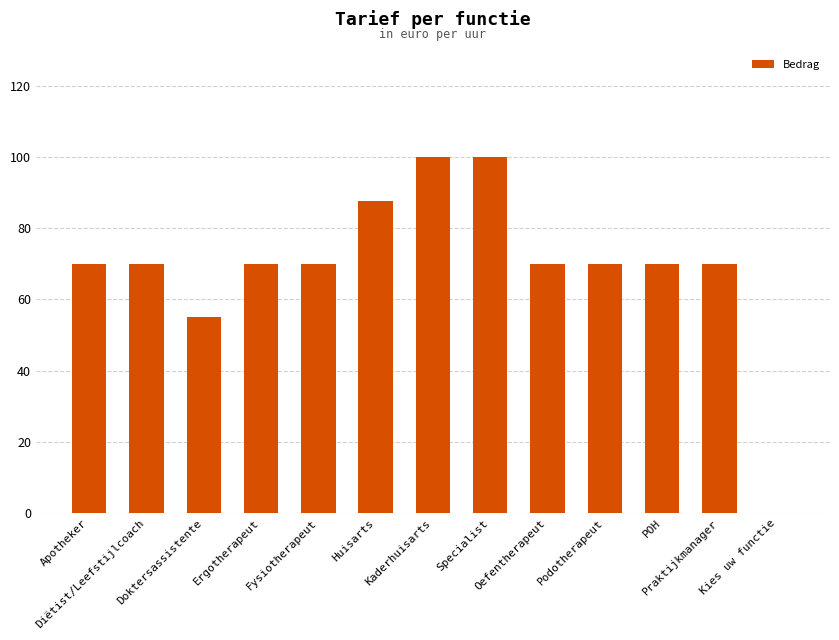

What is the greatest value displayed?

100.0